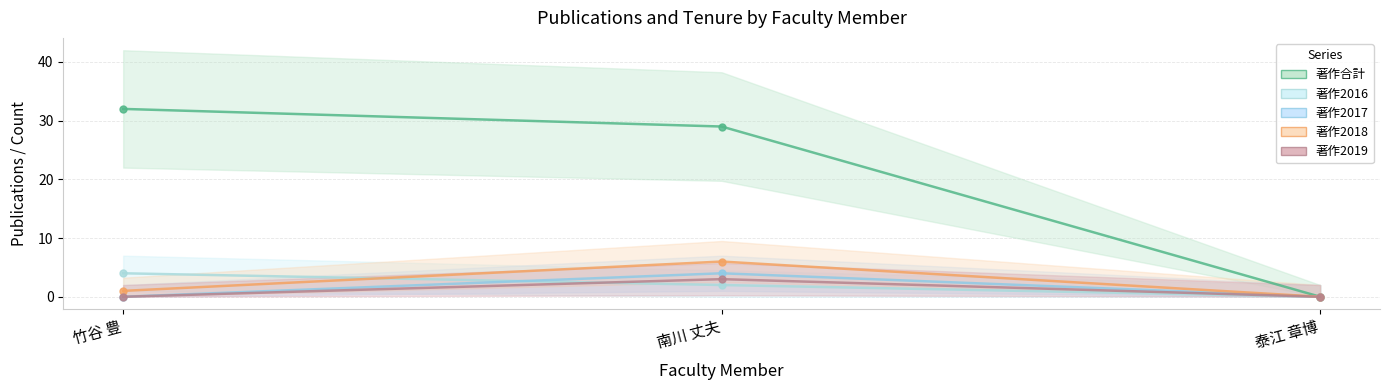

What is the label of the 2nd point from the right?

南川 丈夫